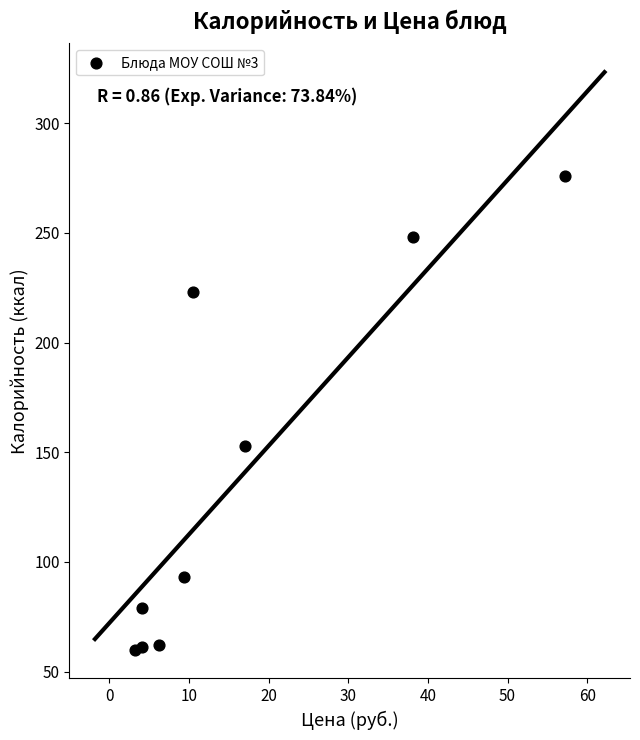

What is the range of Y values (max minus min)?

216